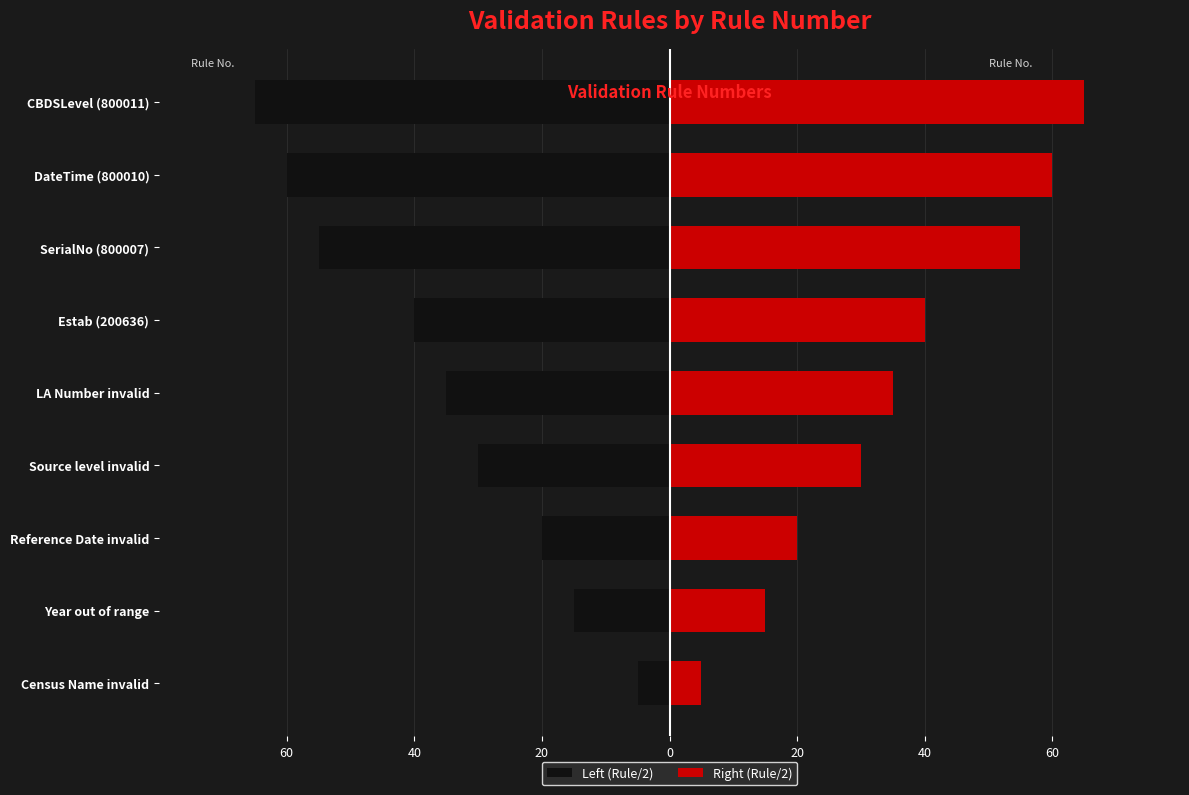

Reading right to left, what are all the values shown in this chart?

Left (Rule/2): -65	-60	-55	-40	-35	-30	-20	-15	-5
Right (Rule/2): 65	60	55	40	35	30	20	15	5